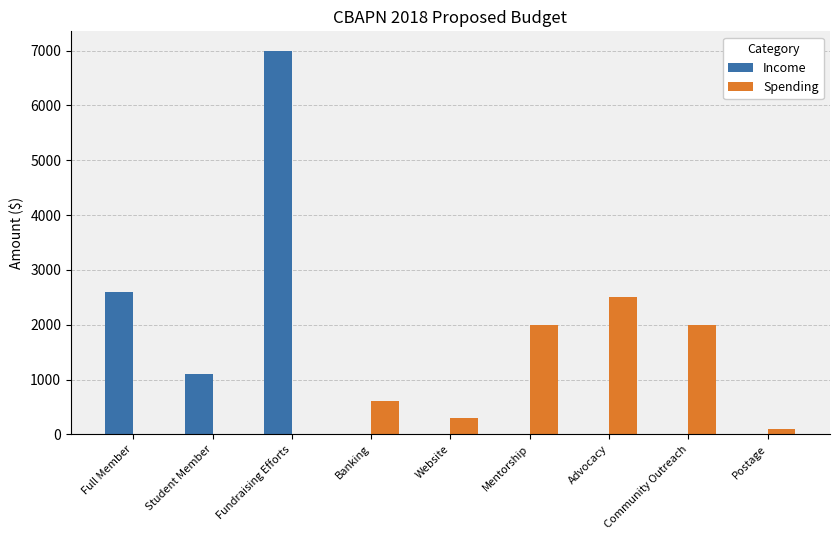

At which category is the sum across all series the highest?

Fundraising Efforts